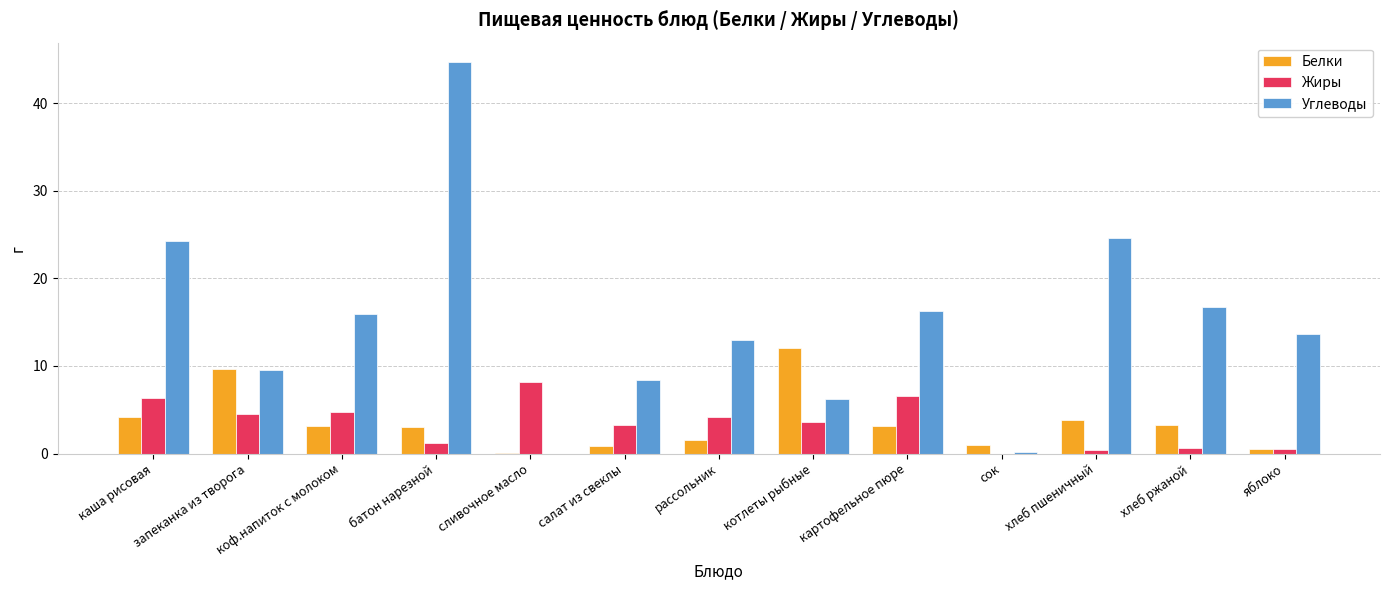

Count the number of categories in the chart.

13